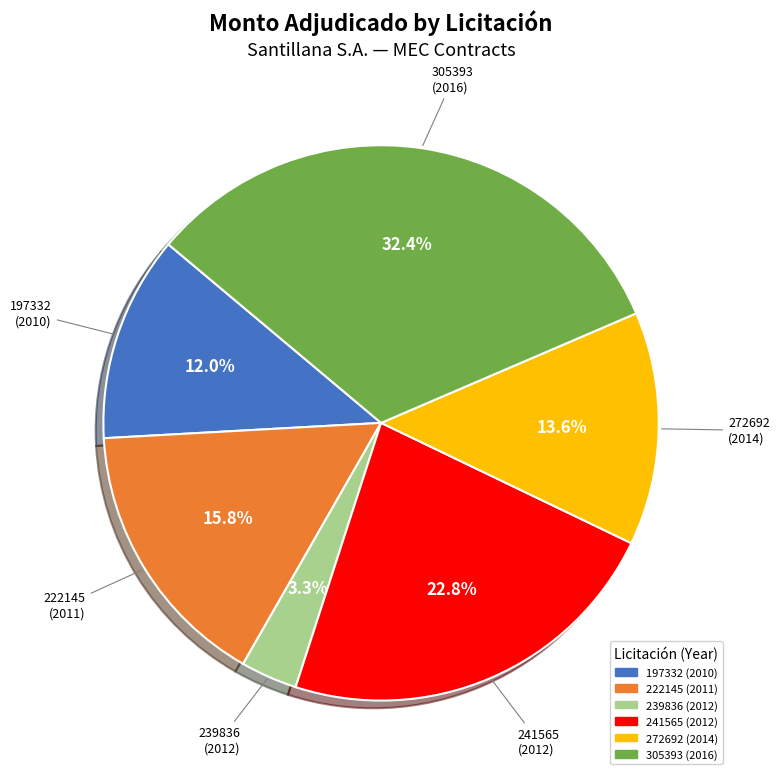

Which has a higher value, 241565 (2012) or 305393 (2016)?

305393 (2016)